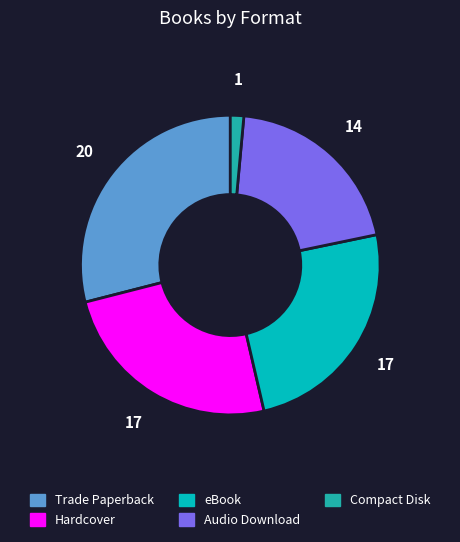

Which category has the smallest portion of the pie?

Compact Disk